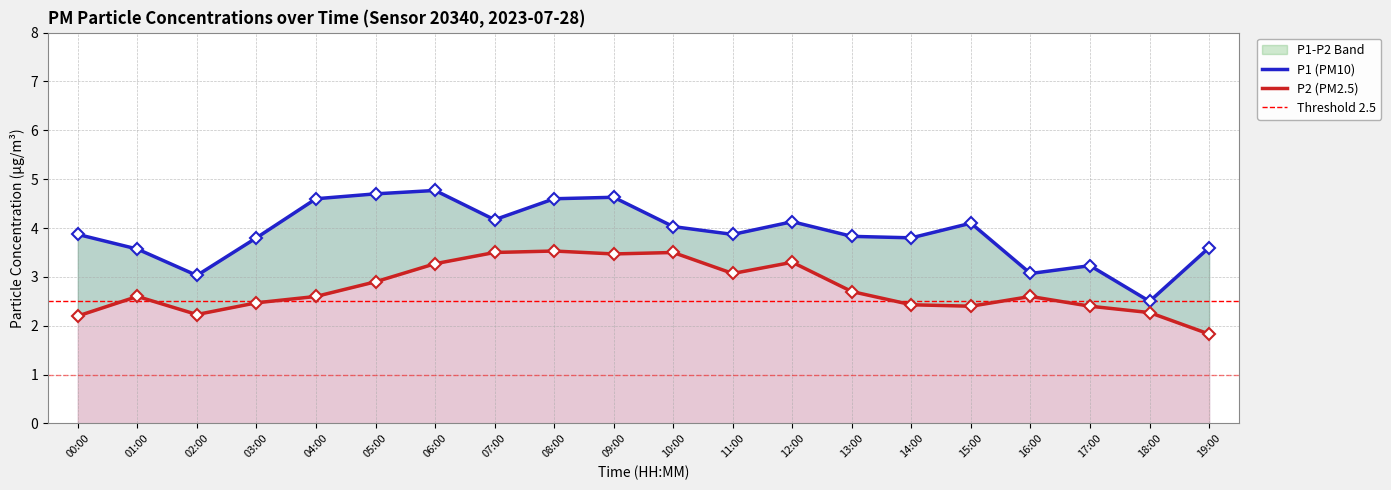

What is the average value of the P1 series?

3.9